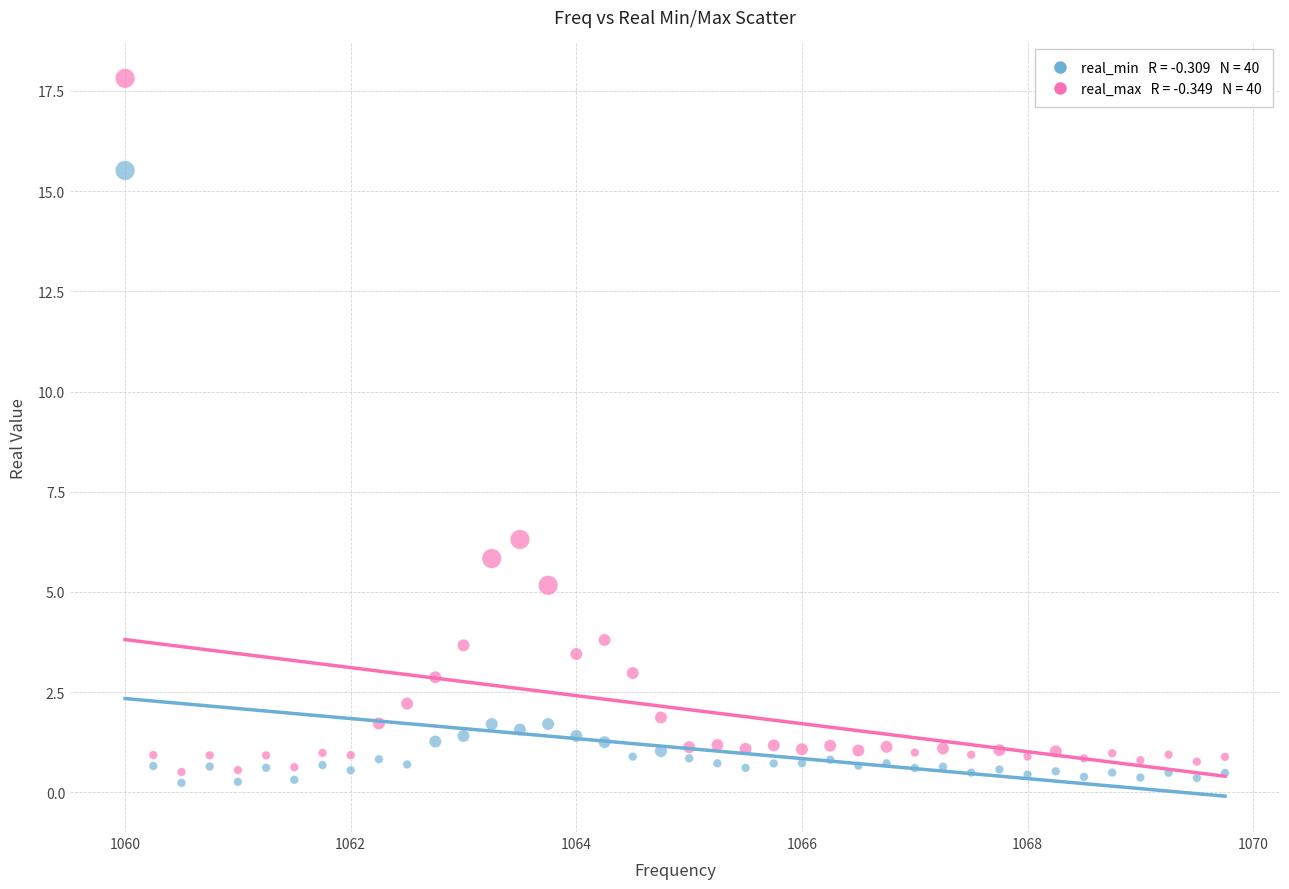

Across all series, what Y value is closest to 9?

6.3